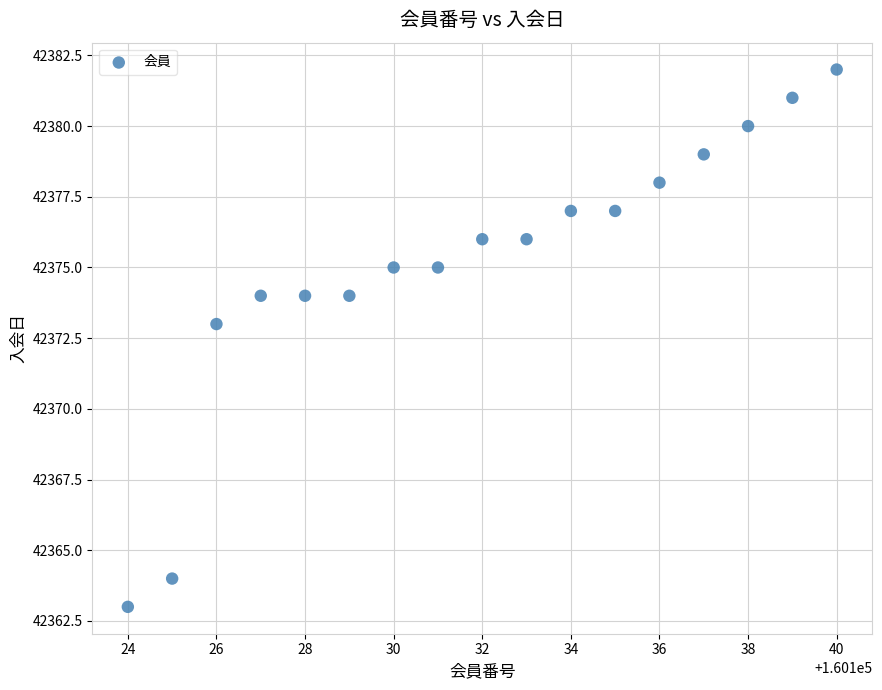

What is the range of X values (max minus min)?

16